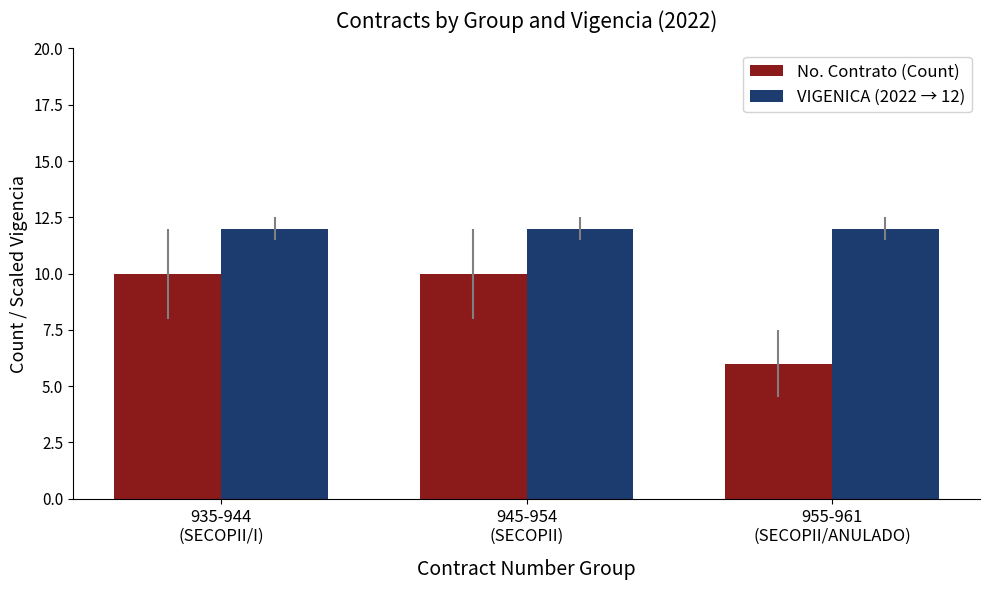

What is the sum of the No. Contrato (Count) values at 945-954
(SECOPII) and 935-944
(SECOPII/I)?

20